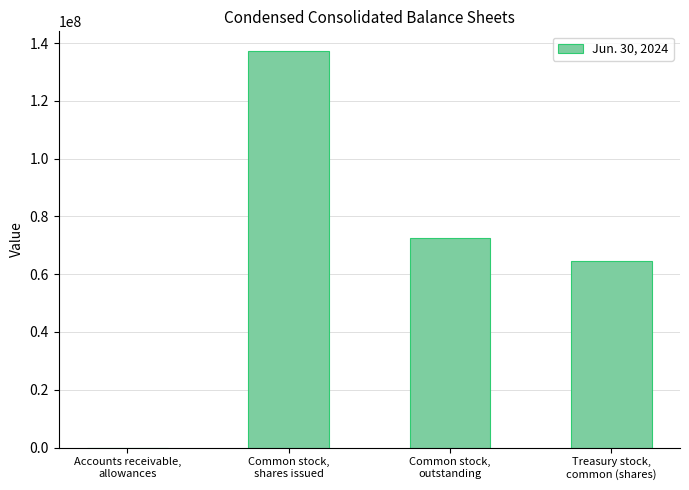

Count the number of data series in this chart.

1